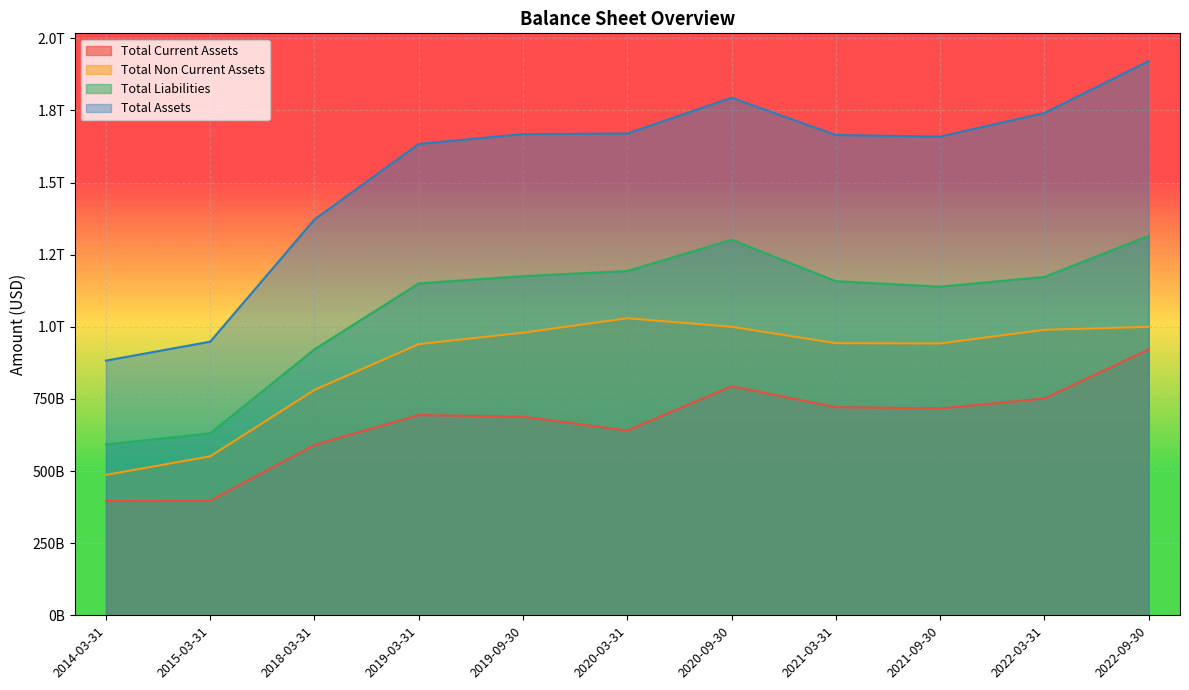

True or false: Total Assets and Total Current Assets intersect in this chart.

False